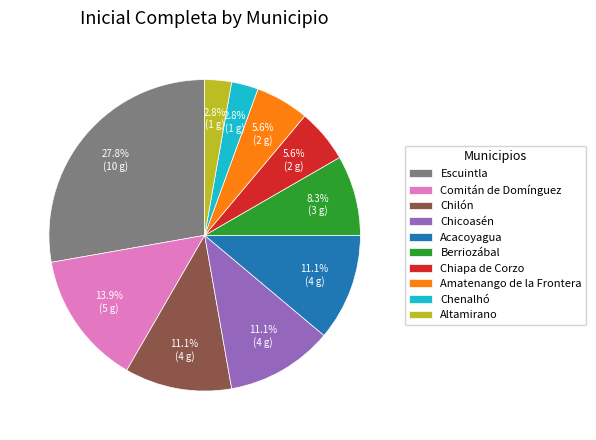

To the nearest percent, what is the difference between the largest and smallest slice percentages?

25%